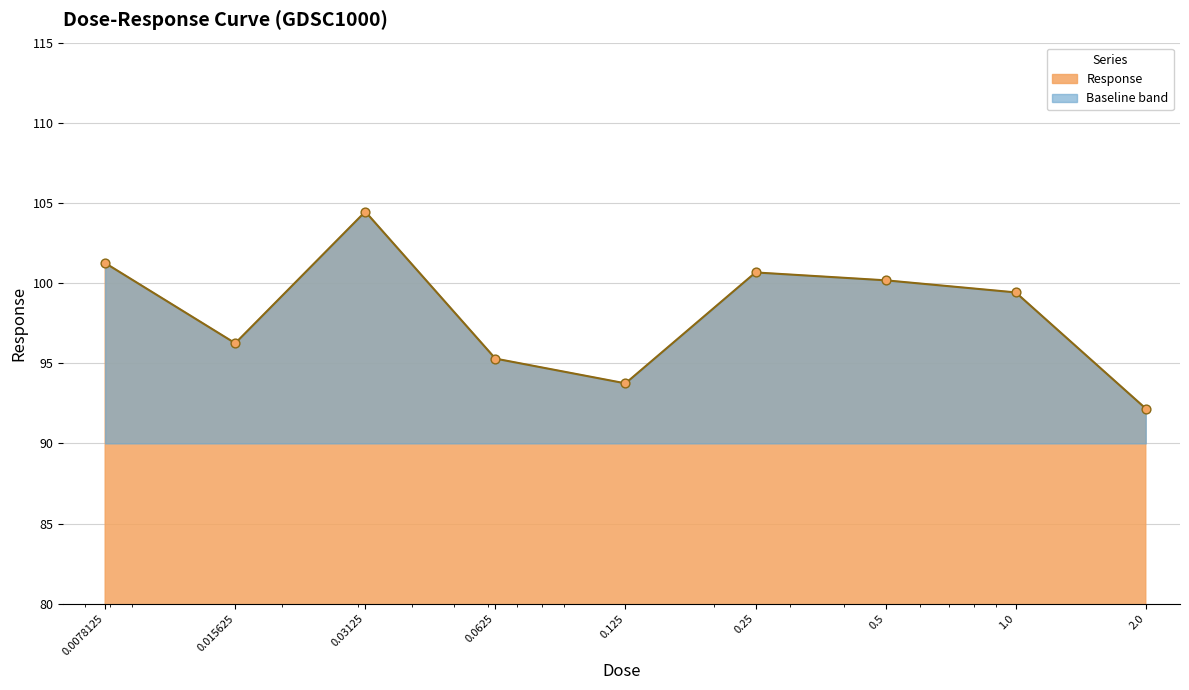

Approximately how many times larger is the value at 0.125 compared to 2.0?

1.0